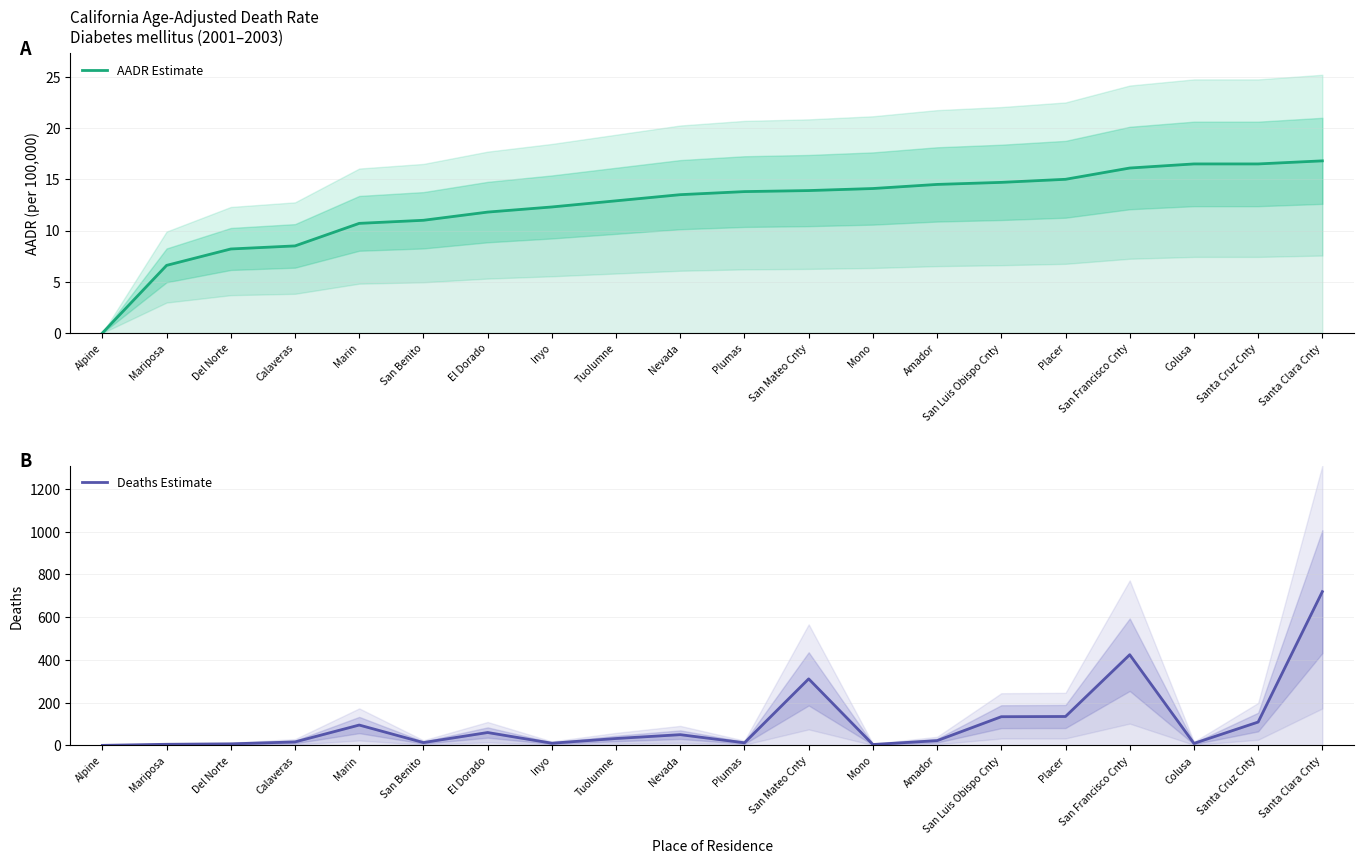

The value of AADR Estimate at Alpine is 0.0. True or false?

True